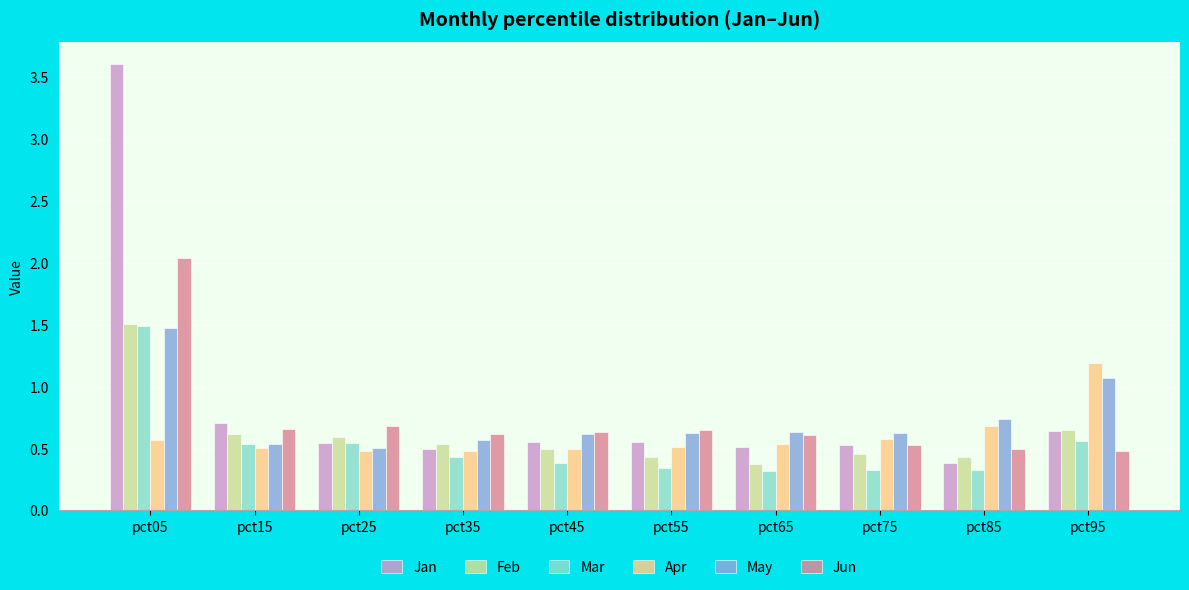

How many bars are there in total?

60